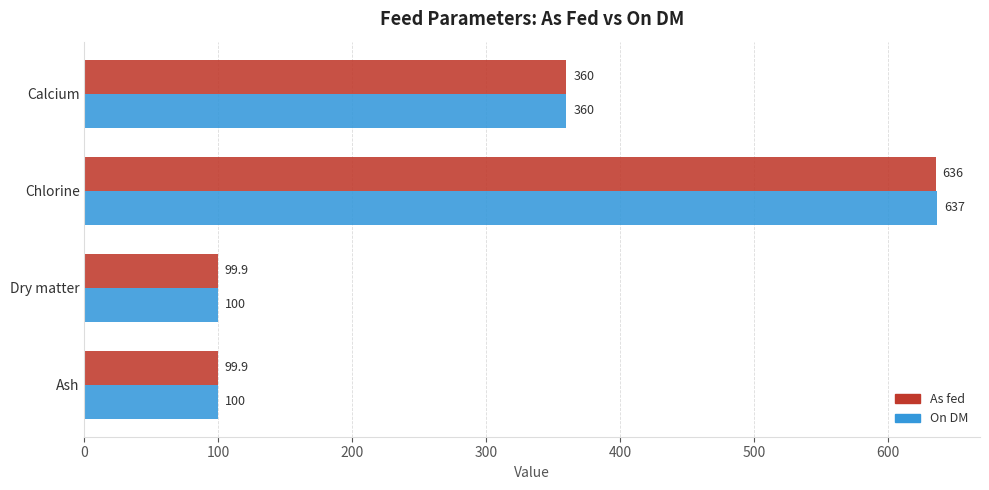

Rank the series by their maximum value, from lowest to highest.

As fed, On DM